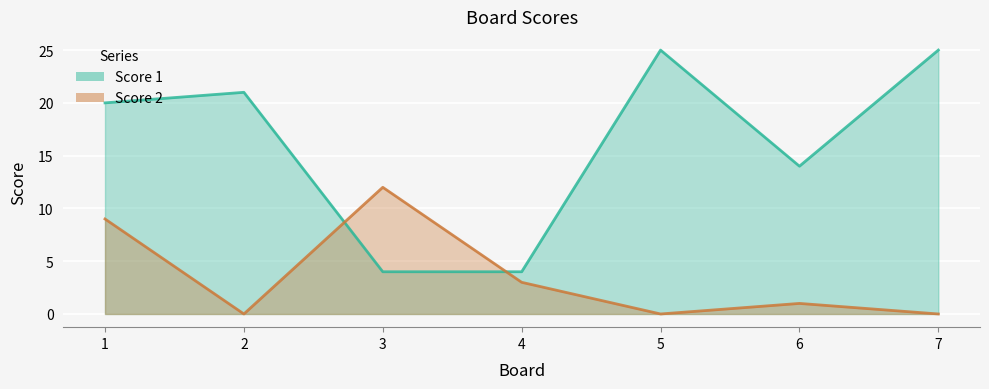

Is it true that Score 2 equals 1 at 6?

False